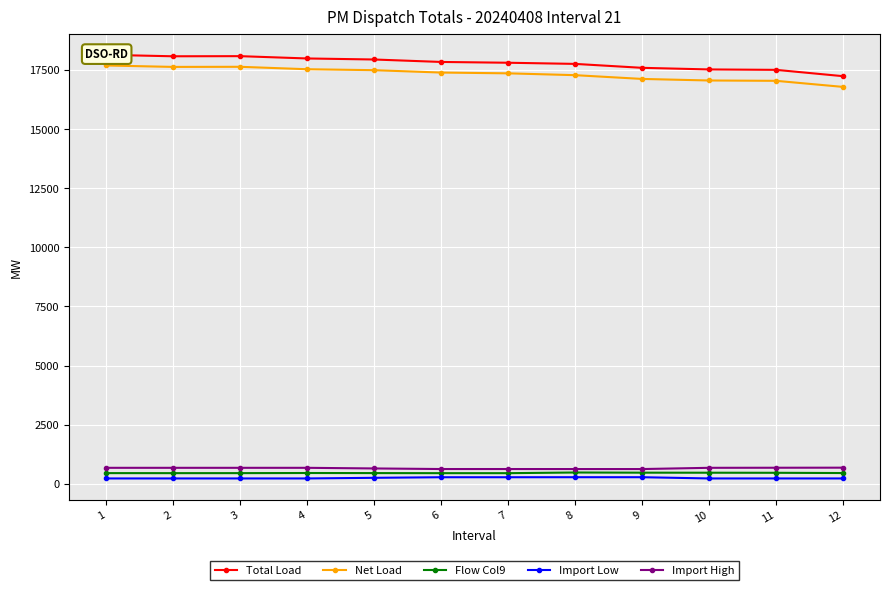

Is it true that Total Load equals 26839.3 at 10?

False